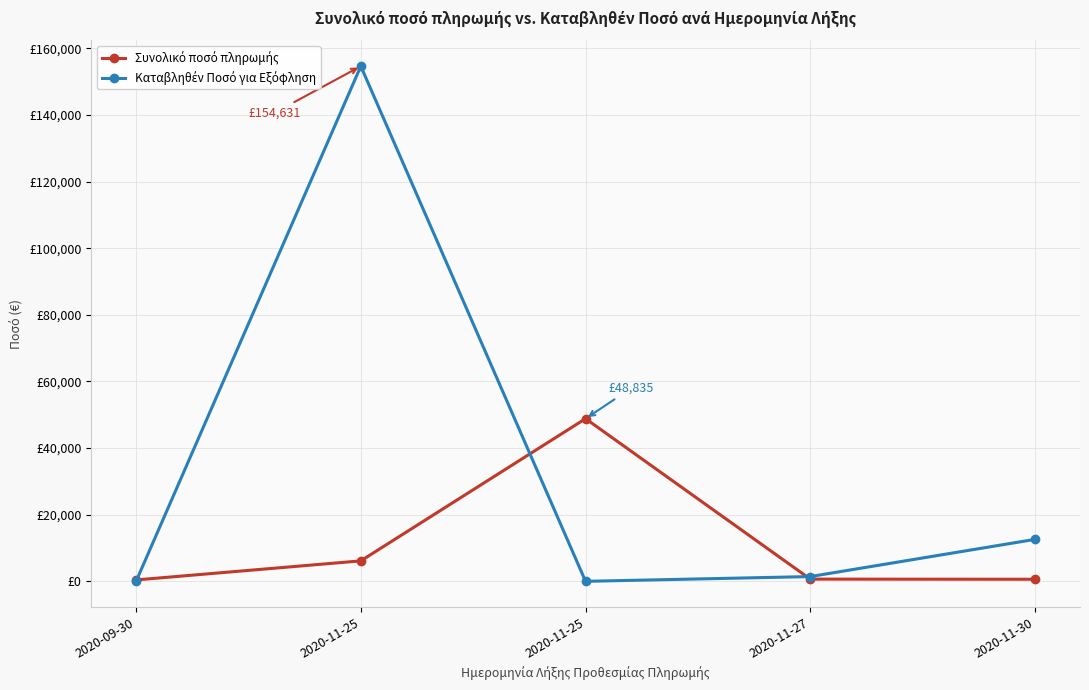

Does the chart have visible grid lines?

Yes